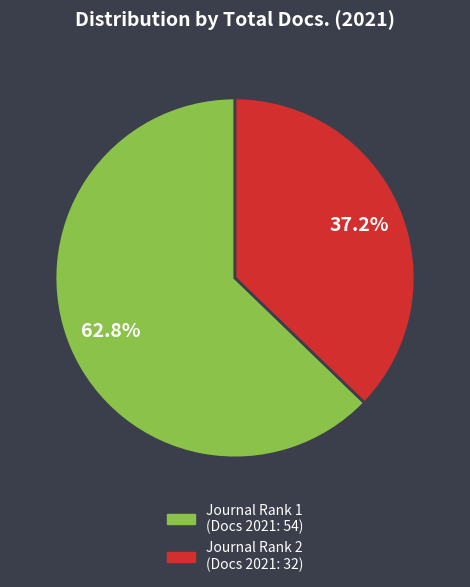

Is there a majority slice in this chart?

Yes